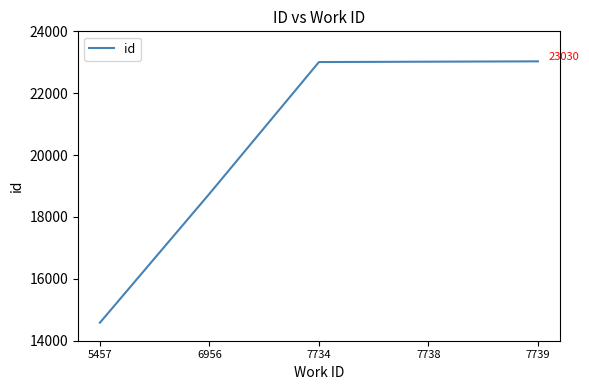

Where is the data nearest to the value 18806?

6956